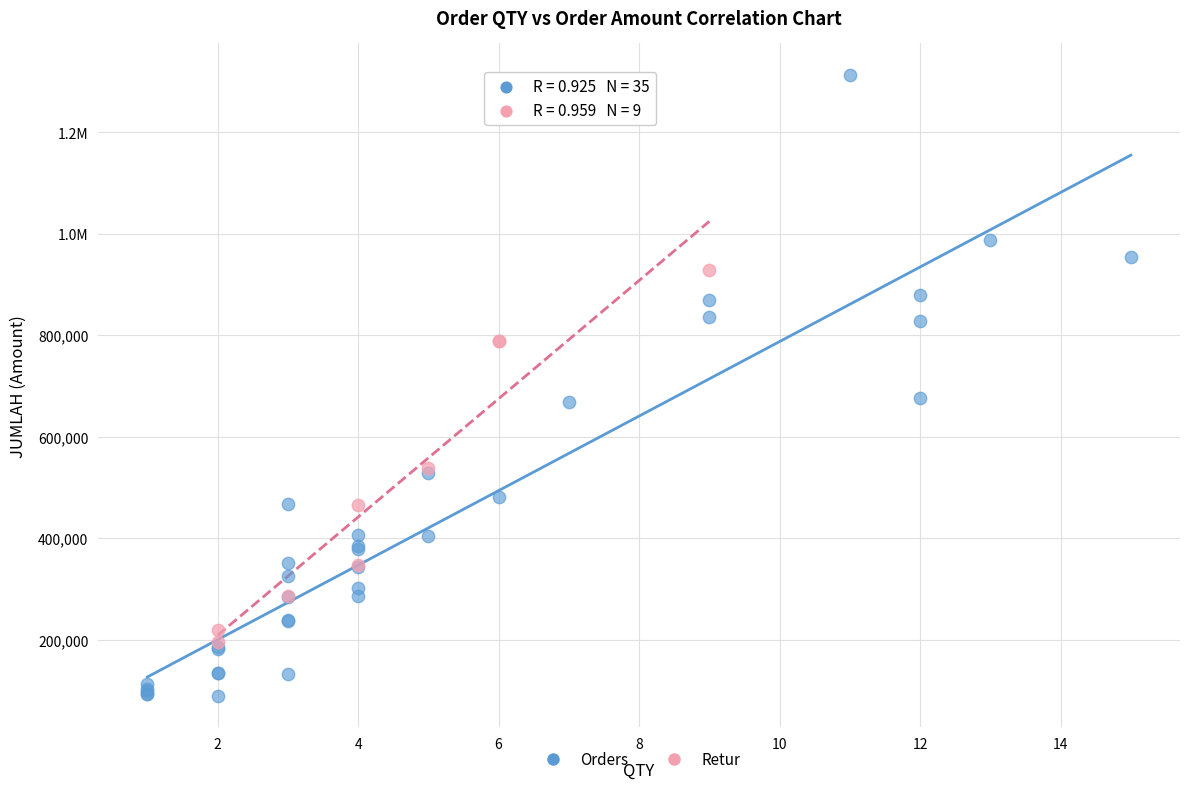

What are all the series names shown in the legend?

Orders, Retur